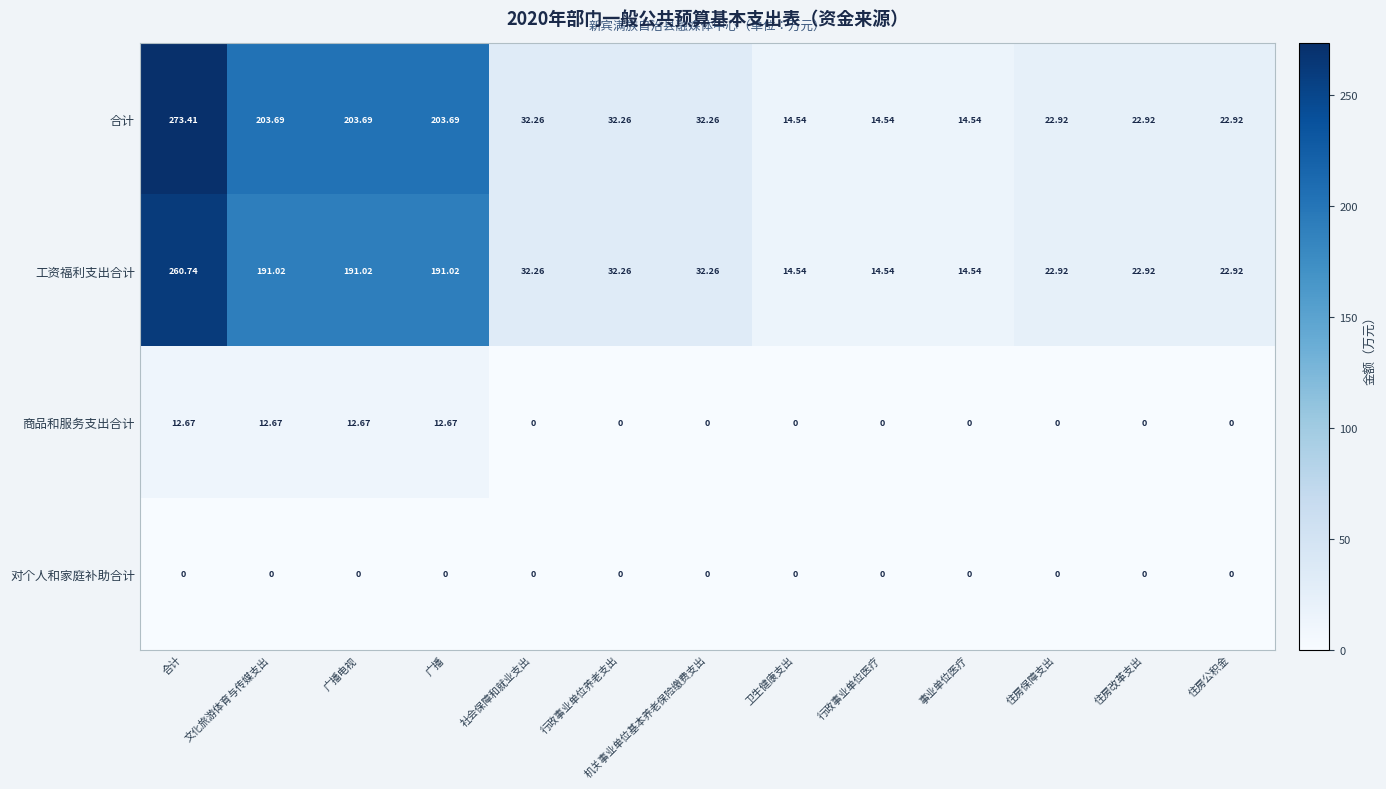

At which category is the sum across all series the highest?

合计